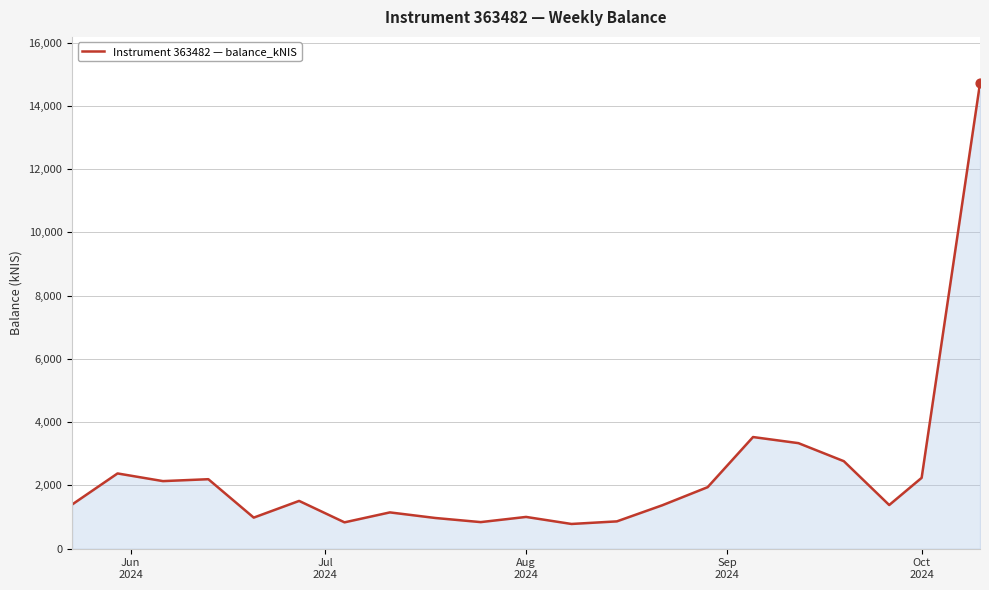

What is the smallest value displayed?

781.3